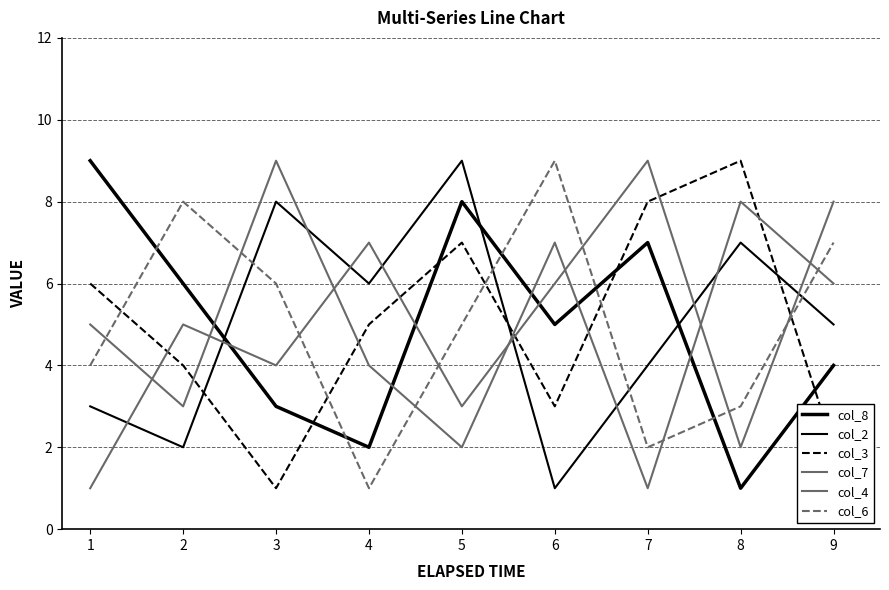

What is the difference between the col_3 values at 9 and 2?

2